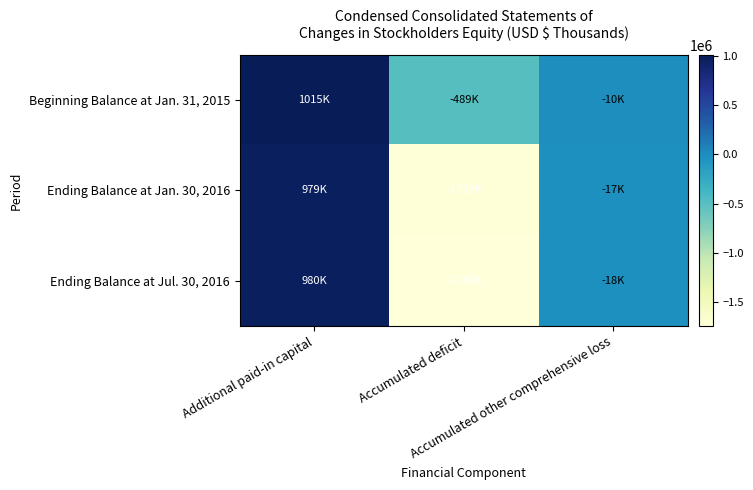

Reading left to right, transcribe all the data shown in this chart.

Beginning Balance at Jan. 31, 2015: Additional paid-in capital=1014930	Accumulated deficit=-488853	Accumulated other comprehensive loss=-10053
Ending Balance at Jan. 30, 2016: Additional paid-in capital=979333	Accumulated deficit=-1731529	Accumulated other comprehensive loss=-16791
Ending Balance at Jul. 30, 2016: Additional paid-in capital=979940	Accumulated deficit=-1748197	Accumulated other comprehensive loss=-17829